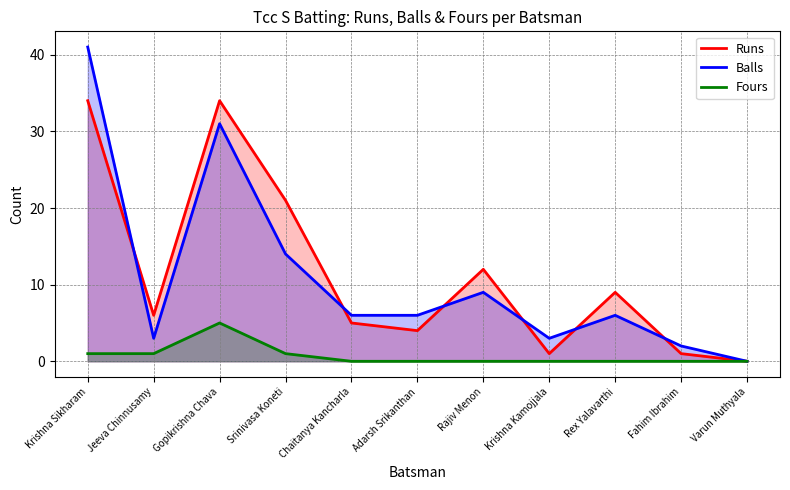

True or false: Fours and Balls intersect in this chart.

False